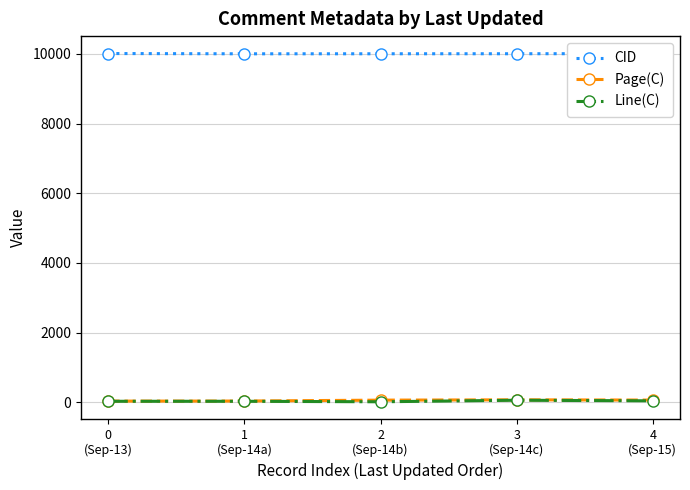

Which series has the largest total across all categories?

CID